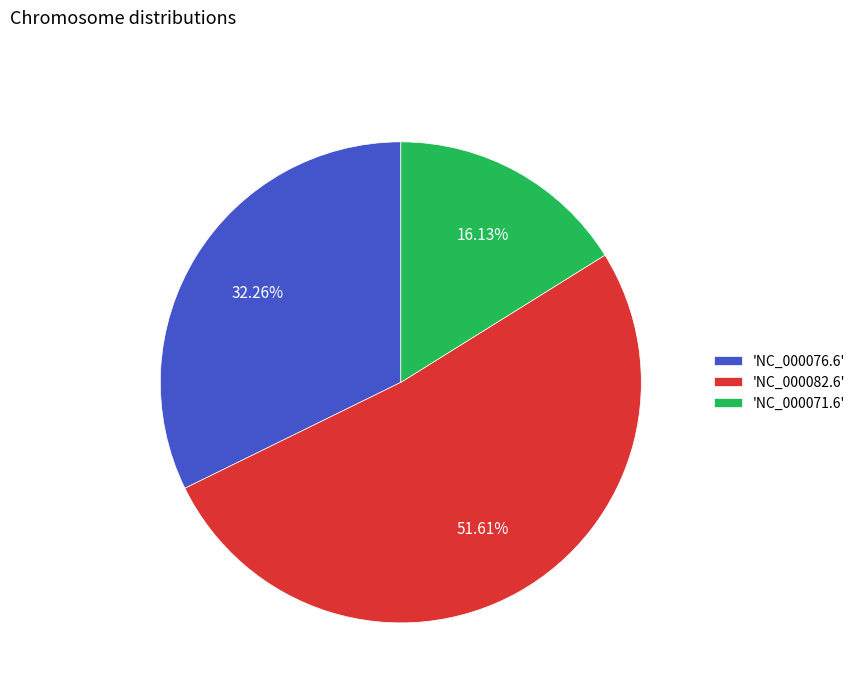

Combined, do 'NC_000082.6' and 'NC_000071.6' account for over 50%?

Yes